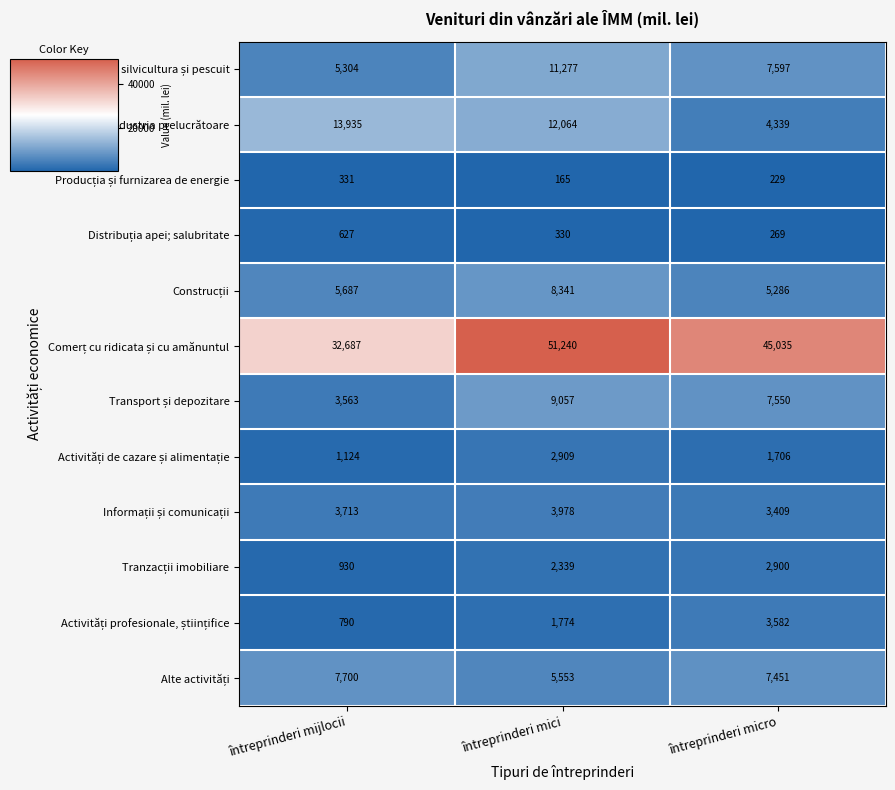

What is the smallest value displayed?

165